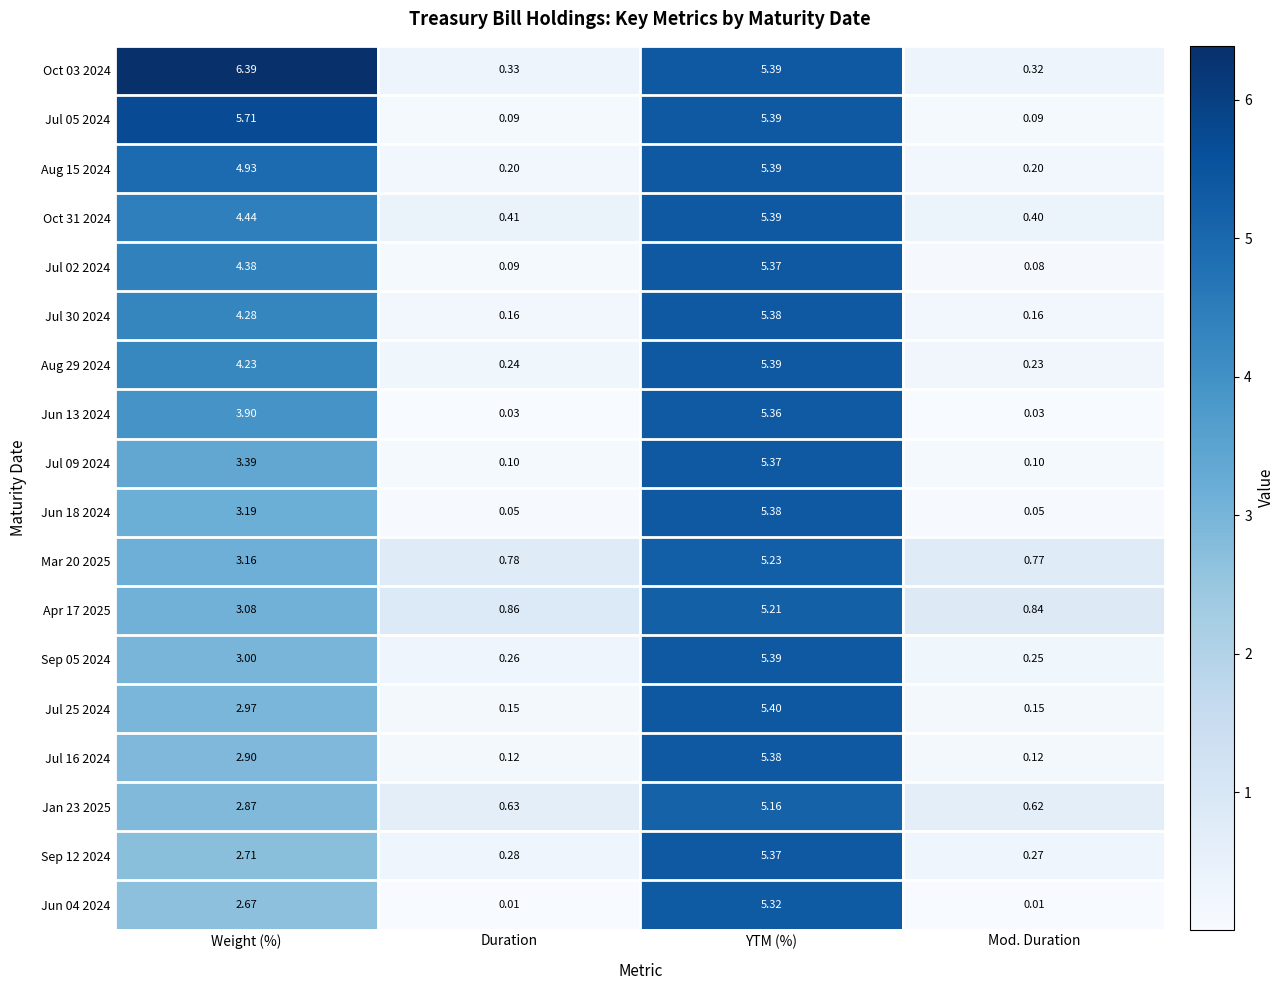

Which series changed the most between Weight (%) and Duration?

Oct 03 2024